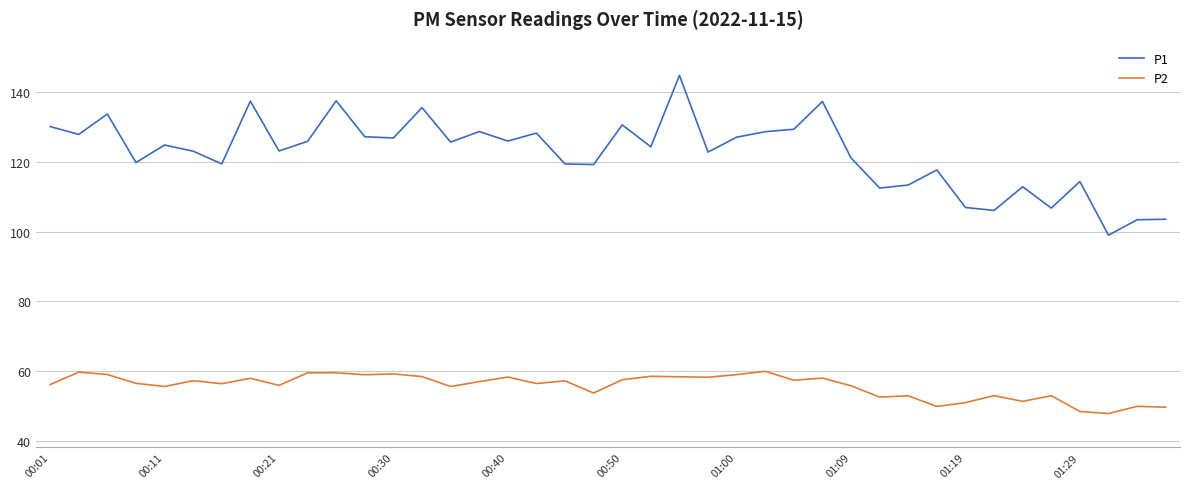

List the series in order of their overall mean, highest first.

P1, P2